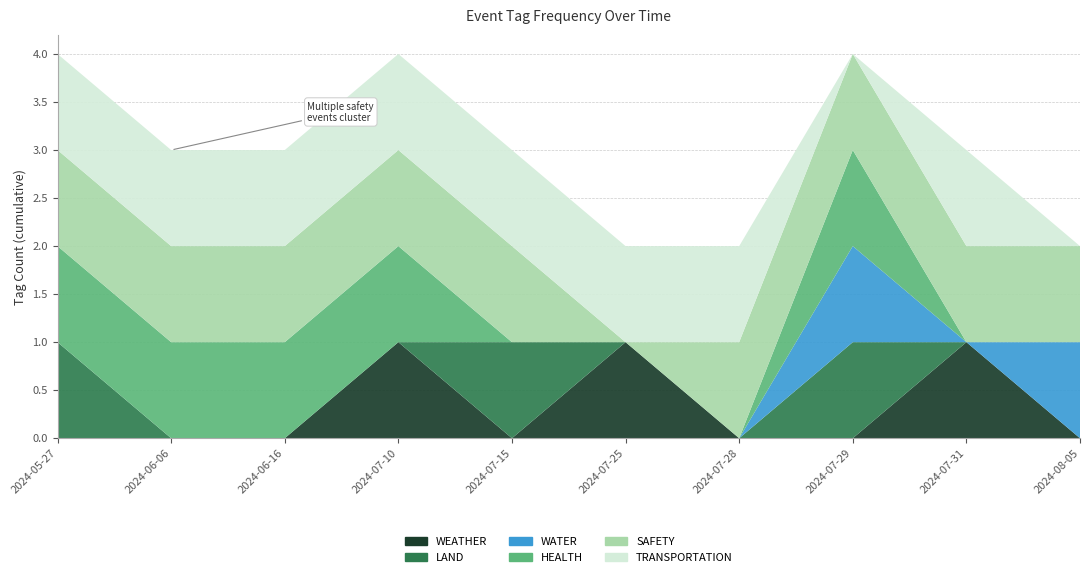

Reading left to right, transcribe all the data shown in this chart.

WEATHER: 2024-05-27=0	2024-06-06=0	2024-06-16=0	2024-07-10=1	2024-07-15=0	2024-07-25=1	2024-07-28=0	2024-07-29=0	2024-07-31=1	2024-08-05=0
LAND: 2024-05-27=1	2024-06-06=0	2024-06-16=0	2024-07-10=0	2024-07-15=1	2024-07-25=0	2024-07-28=0	2024-07-29=1	2024-07-31=0	2024-08-05=0
WATER: 2024-05-27=0	2024-06-06=0	2024-06-16=0	2024-07-10=0	2024-07-15=0	2024-07-25=0	2024-07-28=0	2024-07-29=1	2024-07-31=0	2024-08-05=1
HEALTH: 2024-05-27=1	2024-06-06=1	2024-06-16=1	2024-07-10=1	2024-07-15=0	2024-07-25=0	2024-07-28=0	2024-07-29=1	2024-07-31=0	2024-08-05=0
SAFETY: 2024-05-27=1	2024-06-06=1	2024-06-16=1	2024-07-10=1	2024-07-15=1	2024-07-25=0	2024-07-28=1	2024-07-29=1	2024-07-31=1	2024-08-05=1
TRANSPORTATION: 2024-05-27=1	2024-06-06=1	2024-06-16=1	2024-07-10=1	2024-07-15=1	2024-07-25=1	2024-07-28=1	2024-07-29=0	2024-07-31=1	2024-08-05=0